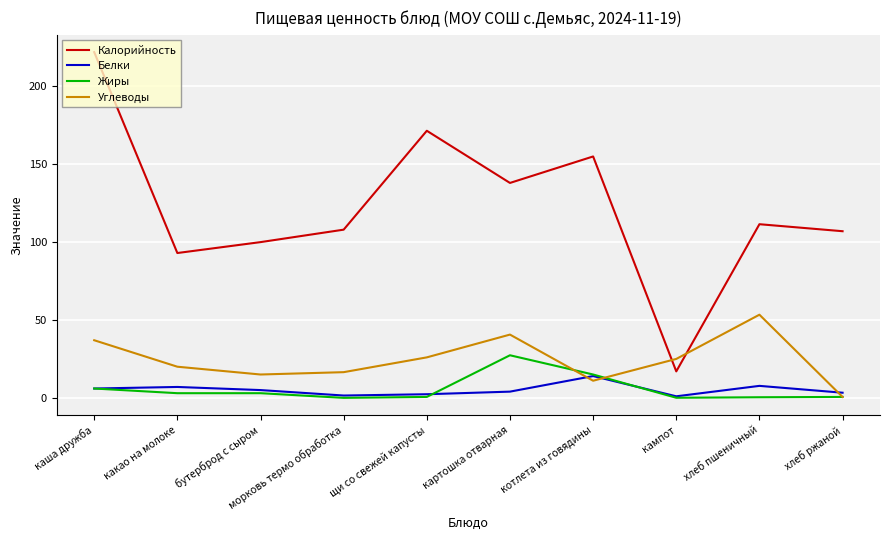

Read the Белки value at каша дружба.

6.0